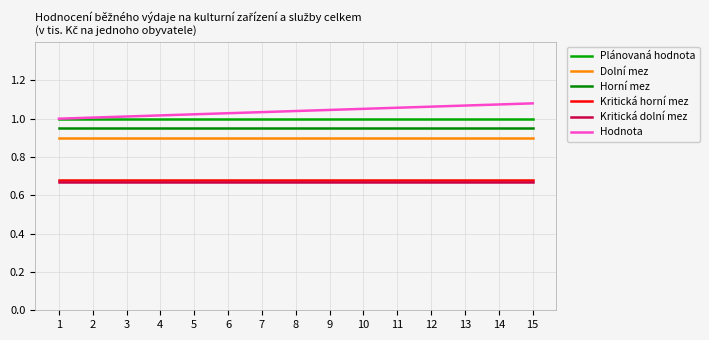

Rank the series at 14 from lowest to highest value.

Kritická dolní mez, Kritická horní mez, Dolní mez, Horní mez, Plánovaná hodnota, Hodnota